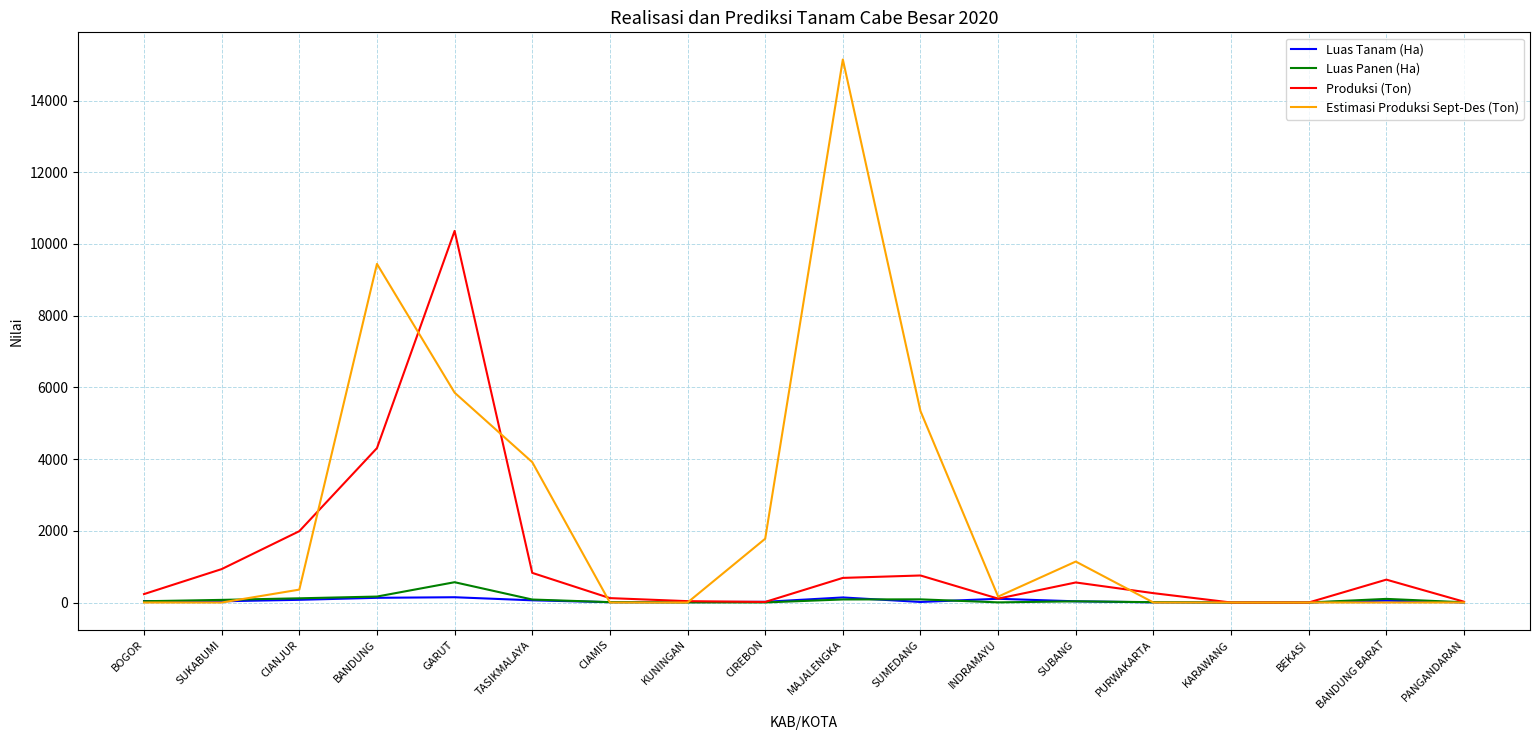

In Luas Panen (Ha), how many points are higher than both neighbors (excluding endpoints)?

4